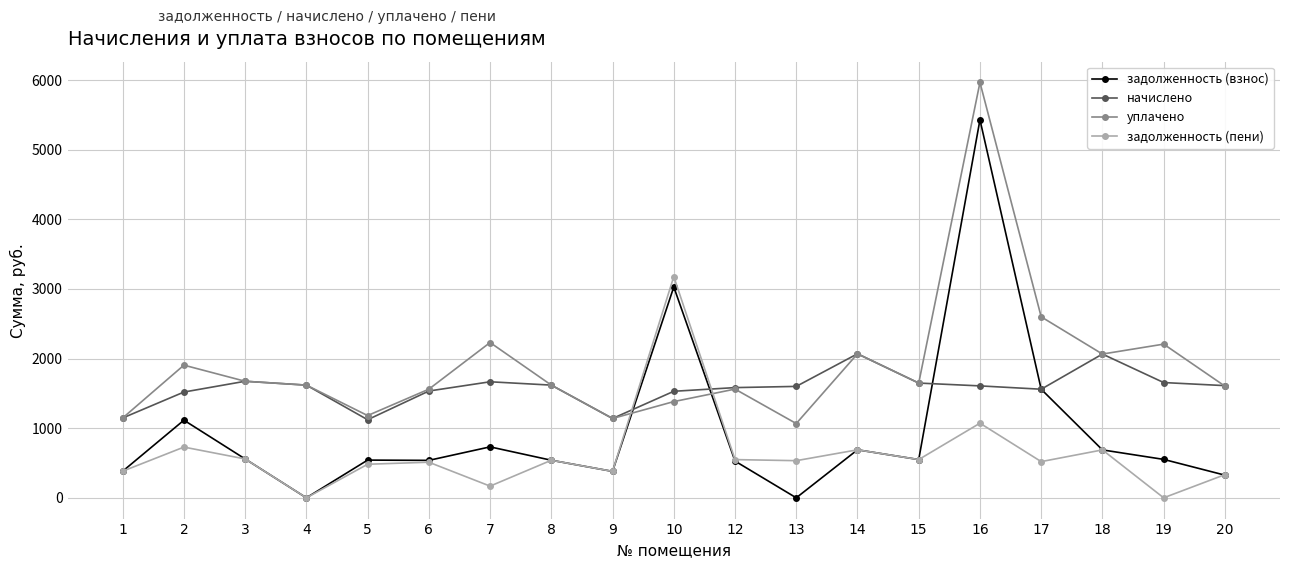

What is the difference between the highest and lowest values at 20?

1285.6